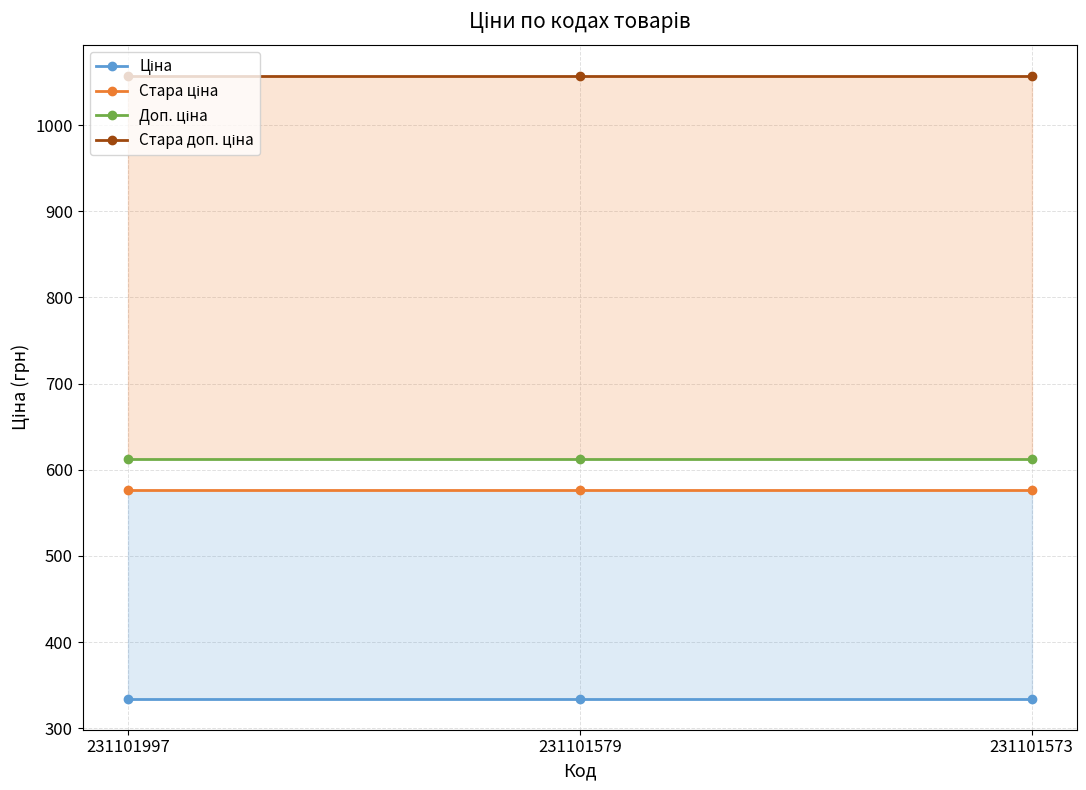

What are all the series names shown in the legend?

Ціна, Стара ціна, Доп. ціна, Стара доп. ціна